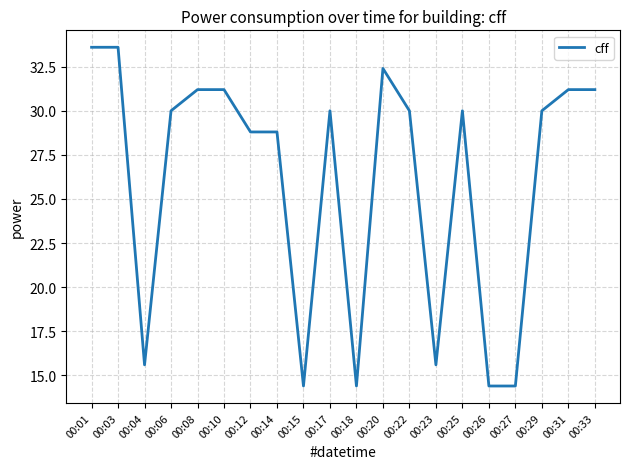

The value at 00:01 is 57.7. True or false?

False